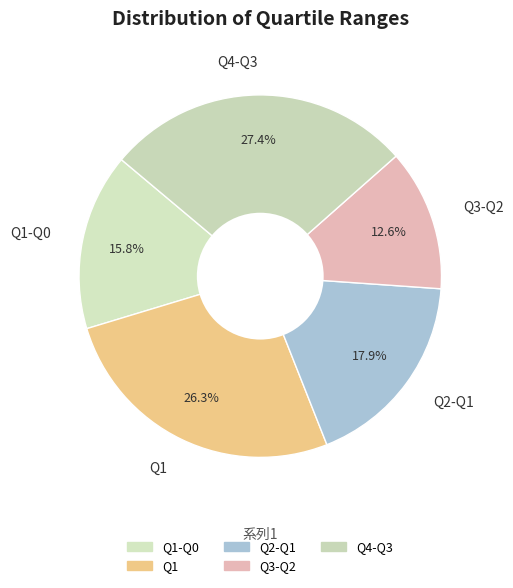

Is it true that Q2-Q1 is 27% of the pie?

False